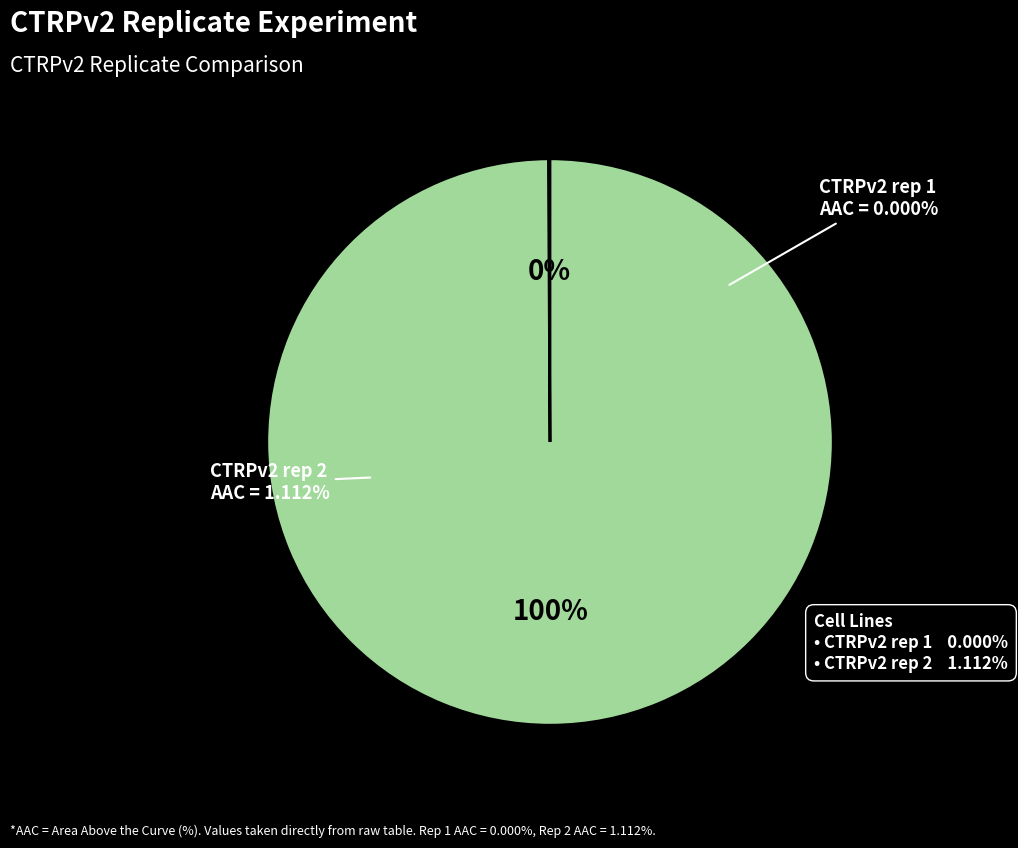

To the nearest percent, what is the average slice percentage?

50%